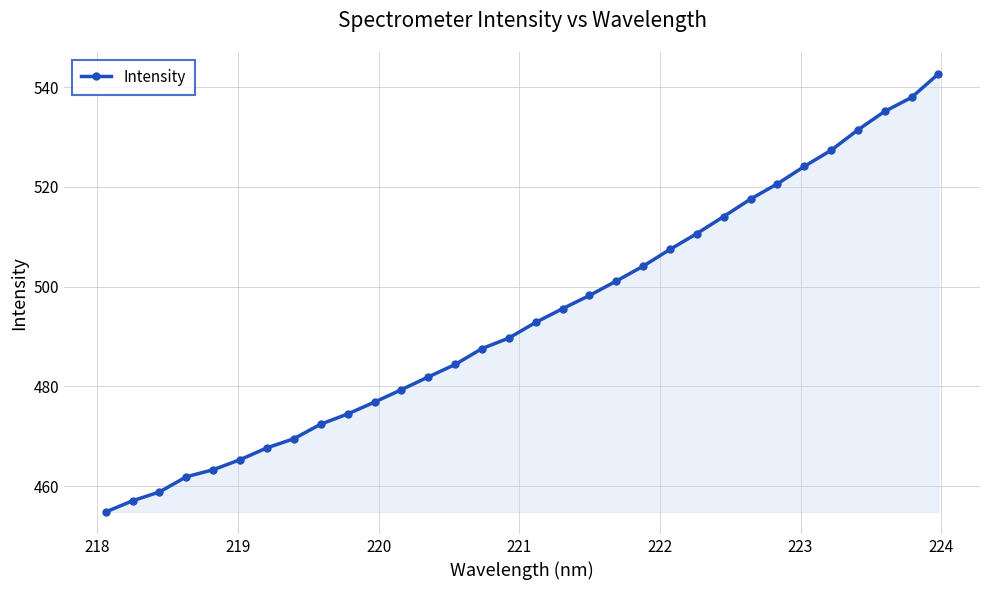

What is the difference between the second highest and second lowest values?

80.8